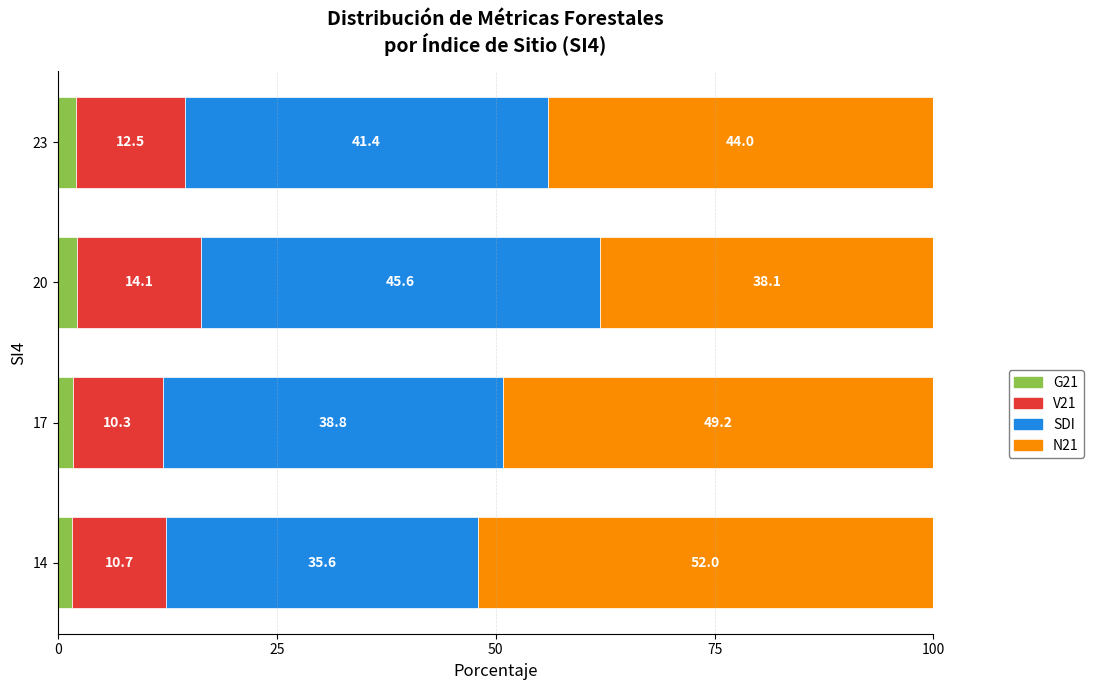

What is the difference between the G21 values at 14 and 23?

0.4